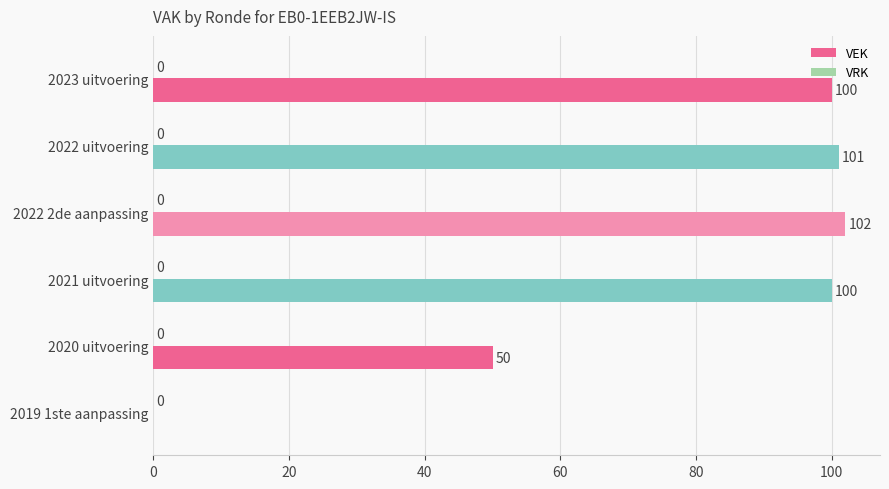

At which label is the value closest to 51?

2020 uitvoering